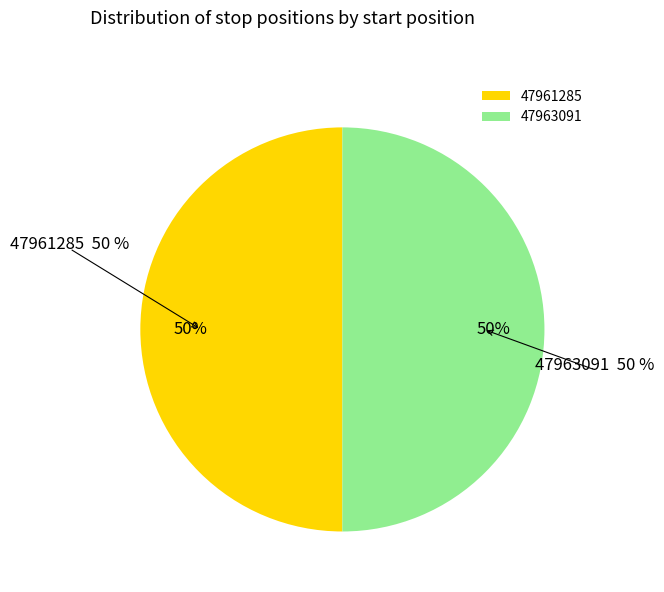

Between 47961285 and 47963091, which is larger?

47963091